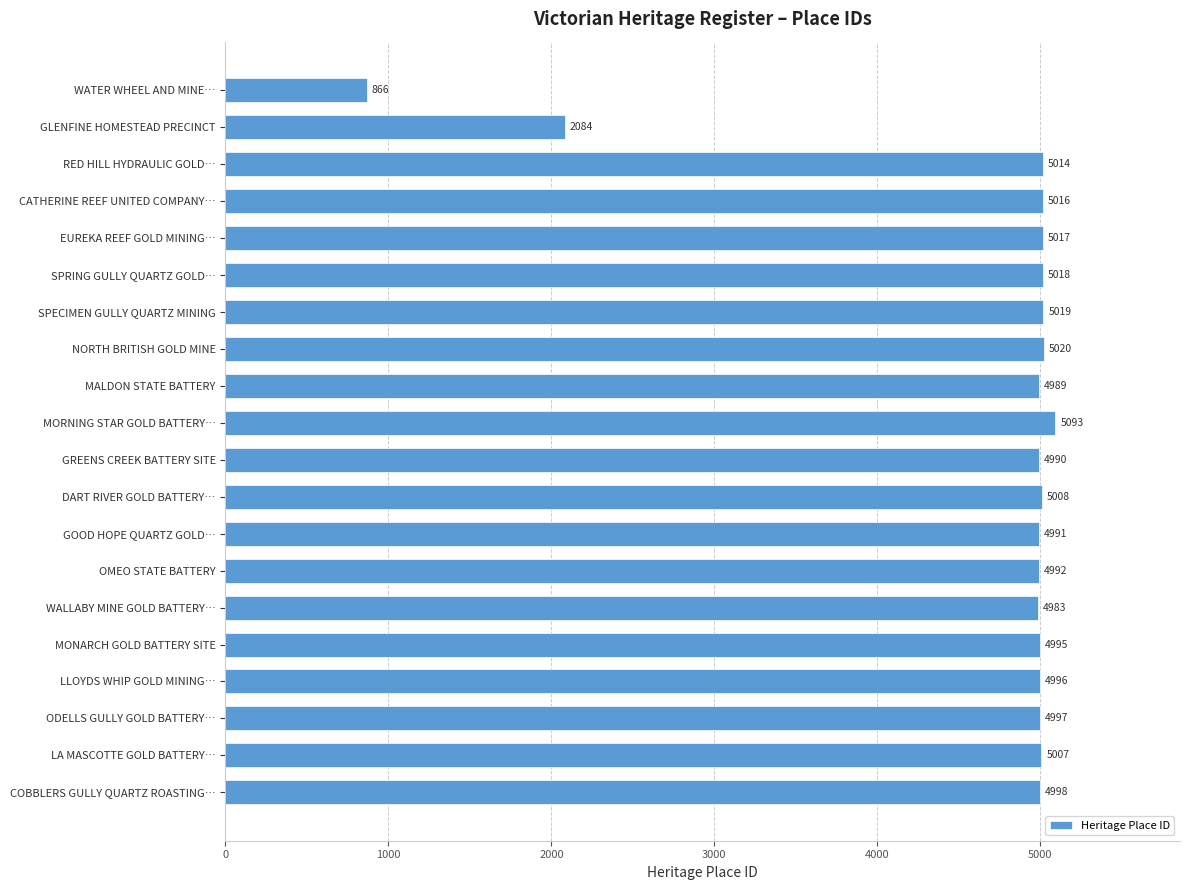

Reading bottom to top, list all the values displayed in this chart.

COBBLERS GULLY QUARTZ ROASTING…=4998	LA MASCOTTE GOLD BATTERY…=5007	ODELLS GULLY GOLD BATTERY…=4997	LLOYDS WHIP GOLD MINING…=4996	MONARCH GOLD BATTERY SITE=4995	WALLABY MINE GOLD BATTERY…=4983	OMEO STATE BATTERY=4992	GOOD HOPE QUARTZ GOLD…=4991	DART RIVER GOLD BATTERY…=5008	GREENS CREEK BATTERY SITE=4990	MORNING STAR GOLD BATTERY…=5093	MALDON STATE BATTERY=4989	NORTH BRITISH GOLD MINE=5020	SPECIMEN GULLY QUARTZ MINING=5019	SPRING GULLY QUARTZ GOLD…=5018	EUREKA REEF GOLD MINING…=5017	CATHERINE REEF UNITED COMPANY…=5016	RED HILL HYDRAULIC GOLD…=5014	GLENFINE HOMESTEAD PRECINCT=2084	WATER WHEEL AND MINE…=866